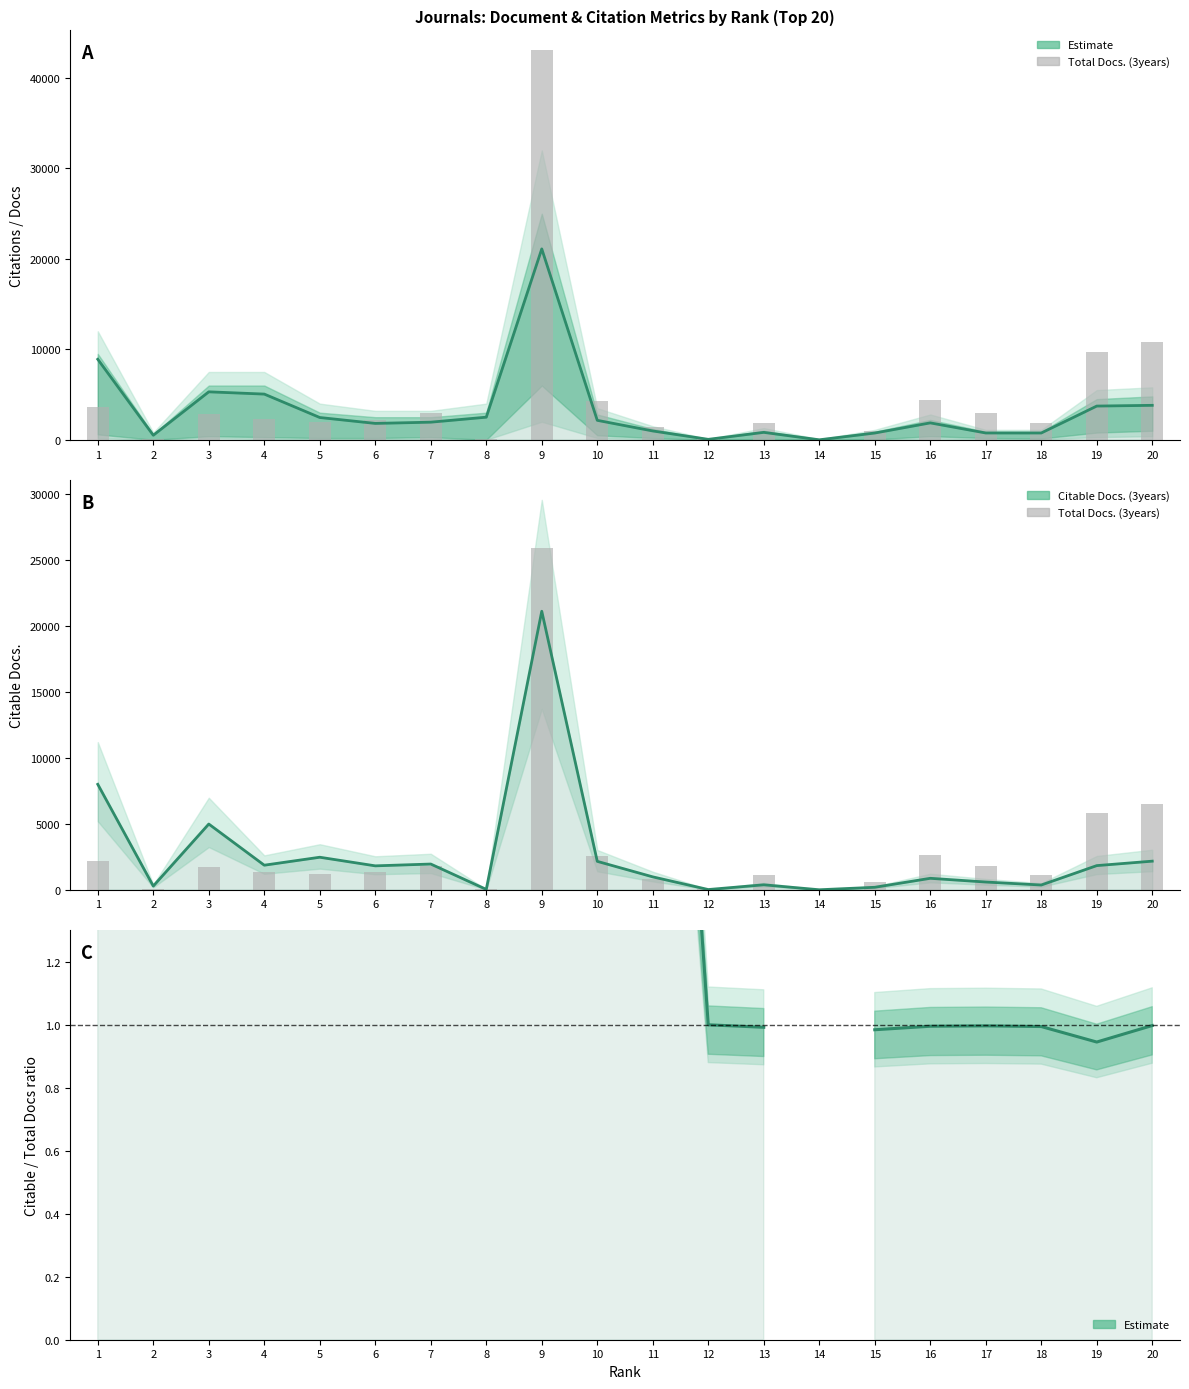

The value of Citable / Total Docs ratio at 7 is 1.0. True or false?

False